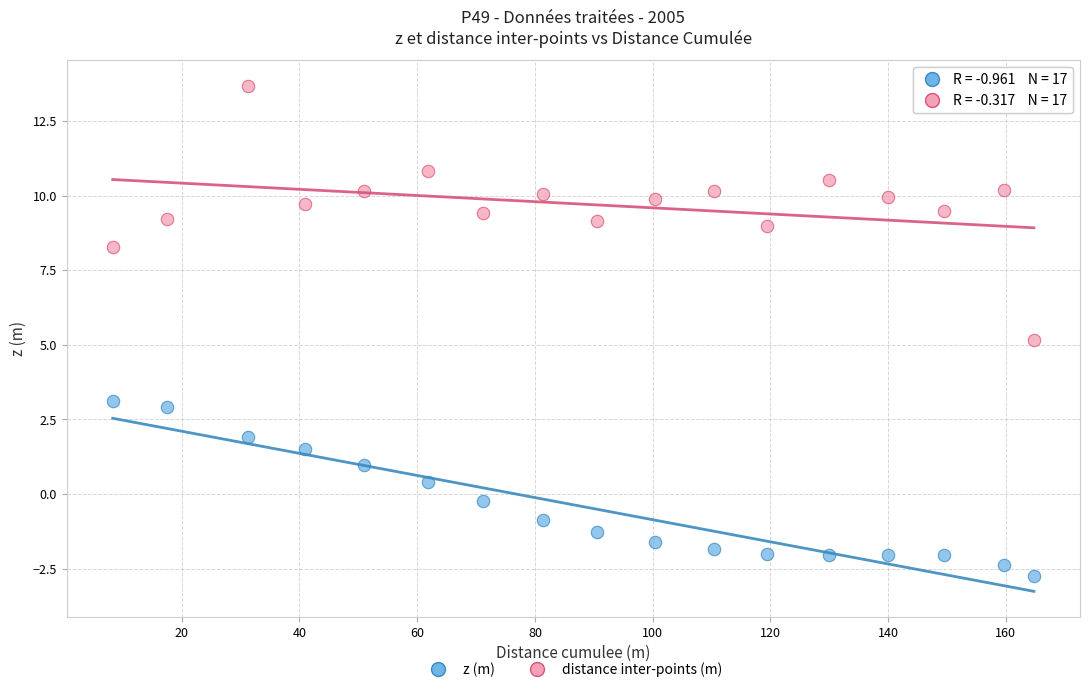

Which series reaches the minimum Y coordinate?

z (m)